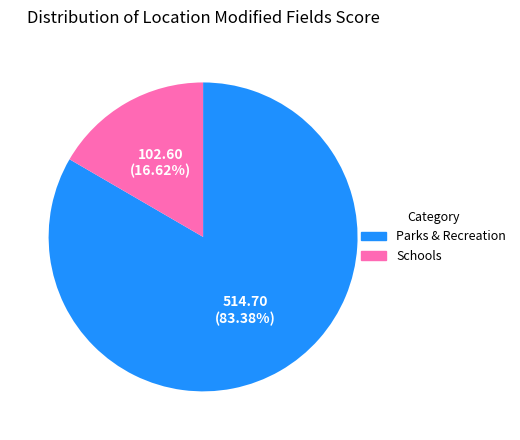

Do Schools and Parks & Recreation together represent more than half of the pie?

Yes